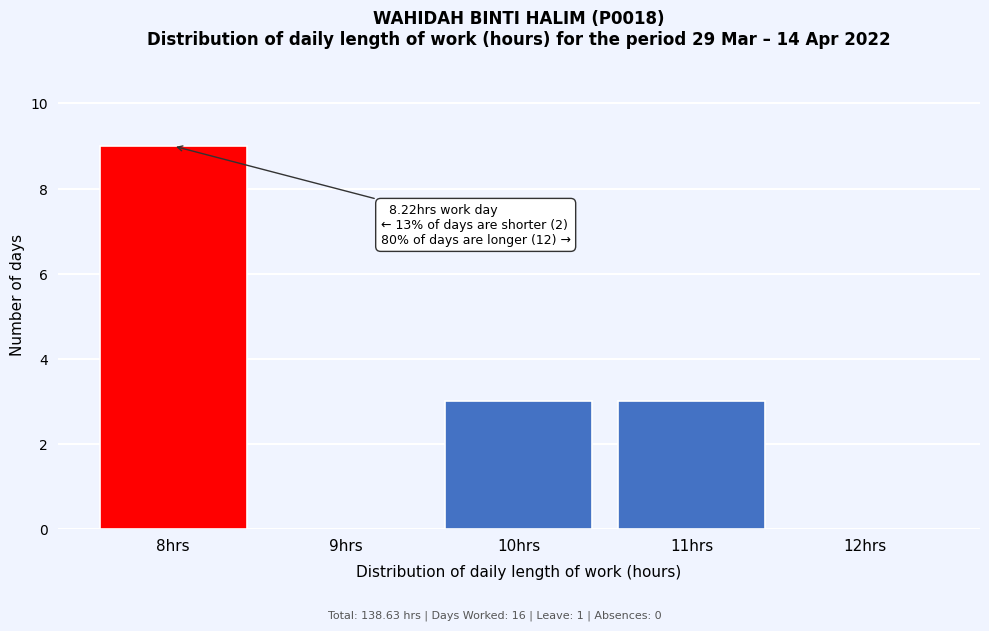

Over which range of the x-axis is the bar tallest?

7.5 to 8.5